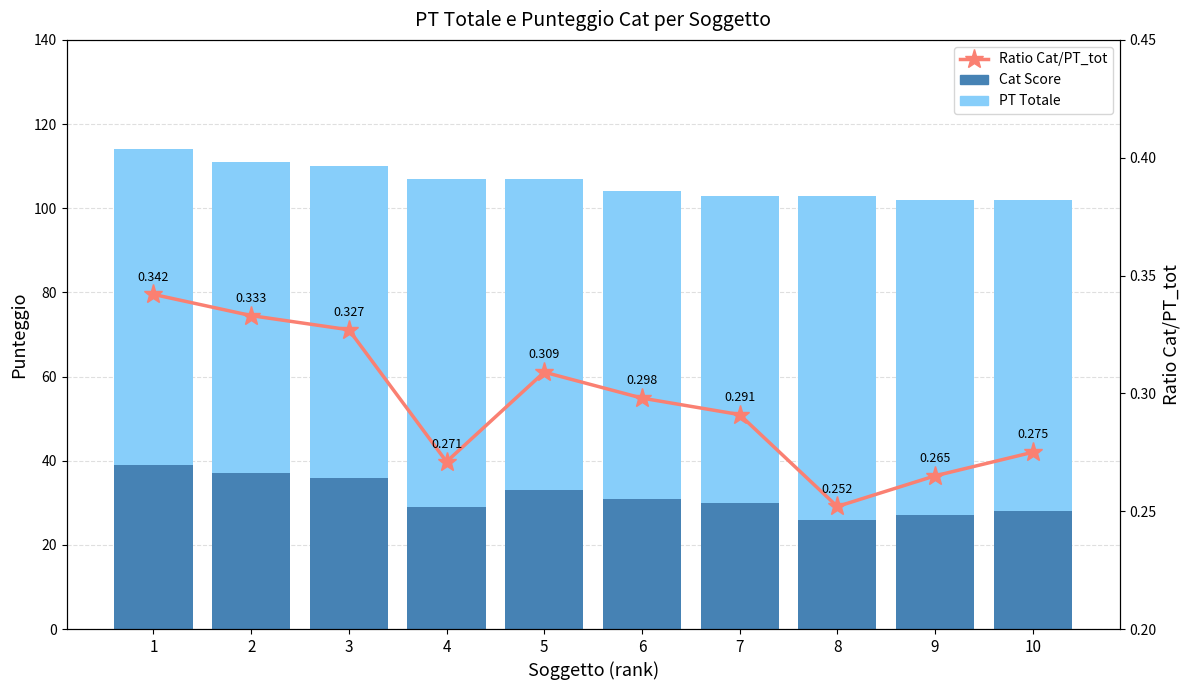

Rank the series by their average value, from highest to lowest.

PT Totale, Cat Score, Ratio Cat/PT_tot